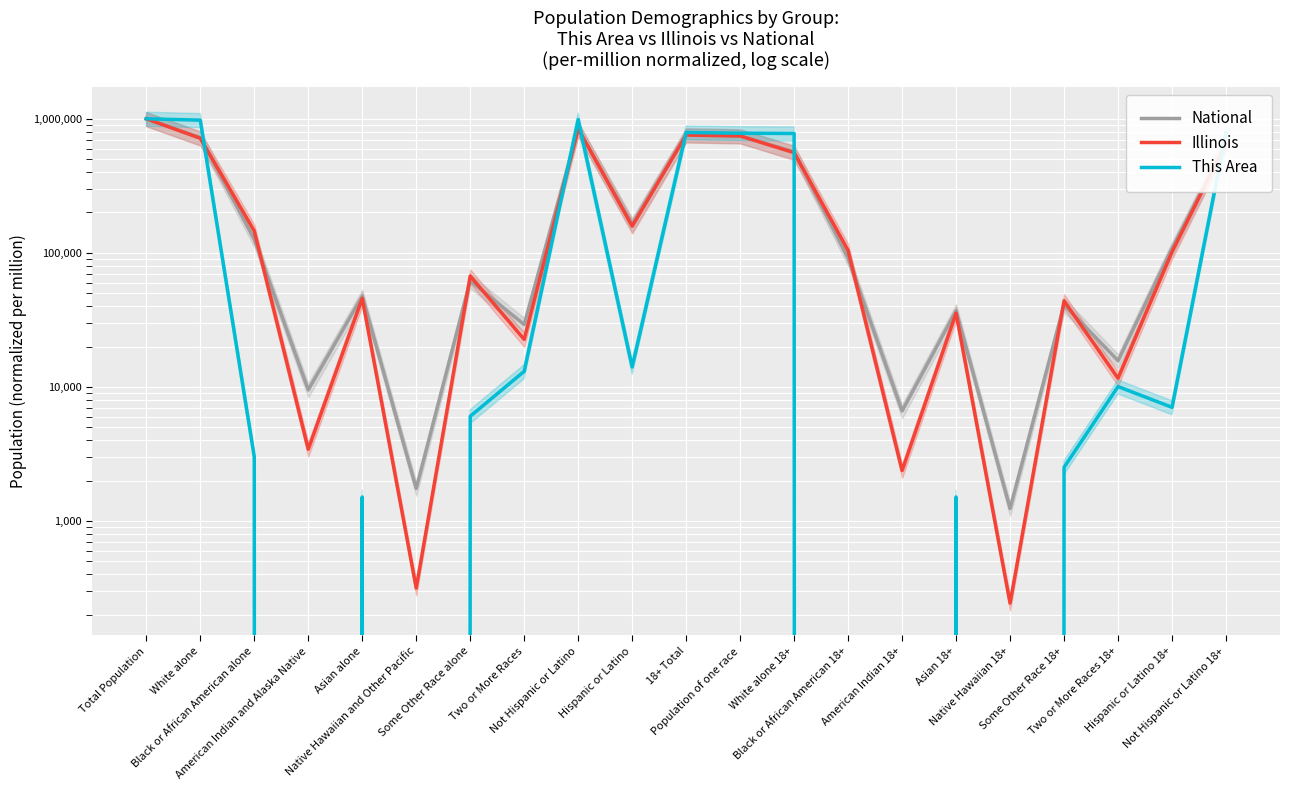

Between Native Hawaiian and Other Pacific and Asian 18+, which is larger?

Asian 18+